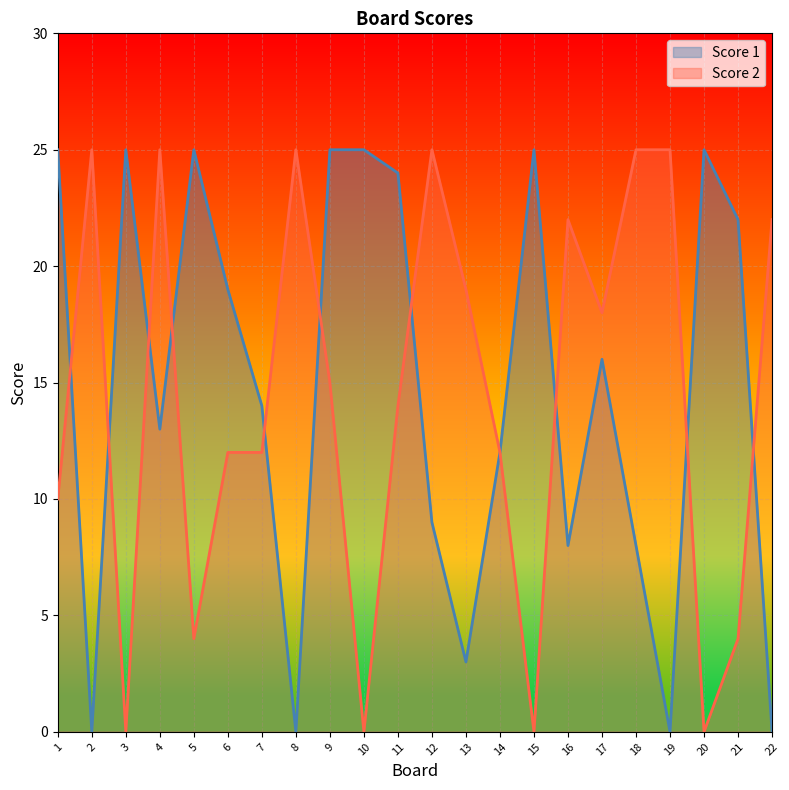

At which category is the sum across all series the highest?

9